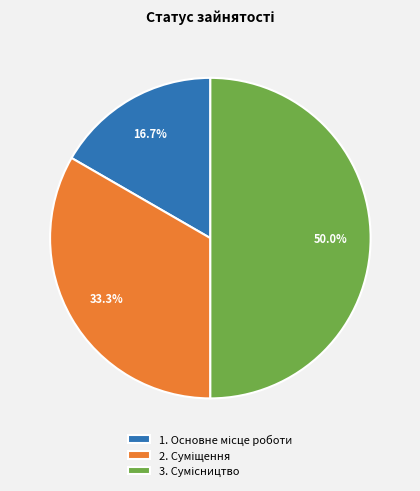

Rank the categories by value from lowest to highest.

Основне місце роботи, Суміщення, Сумісництво